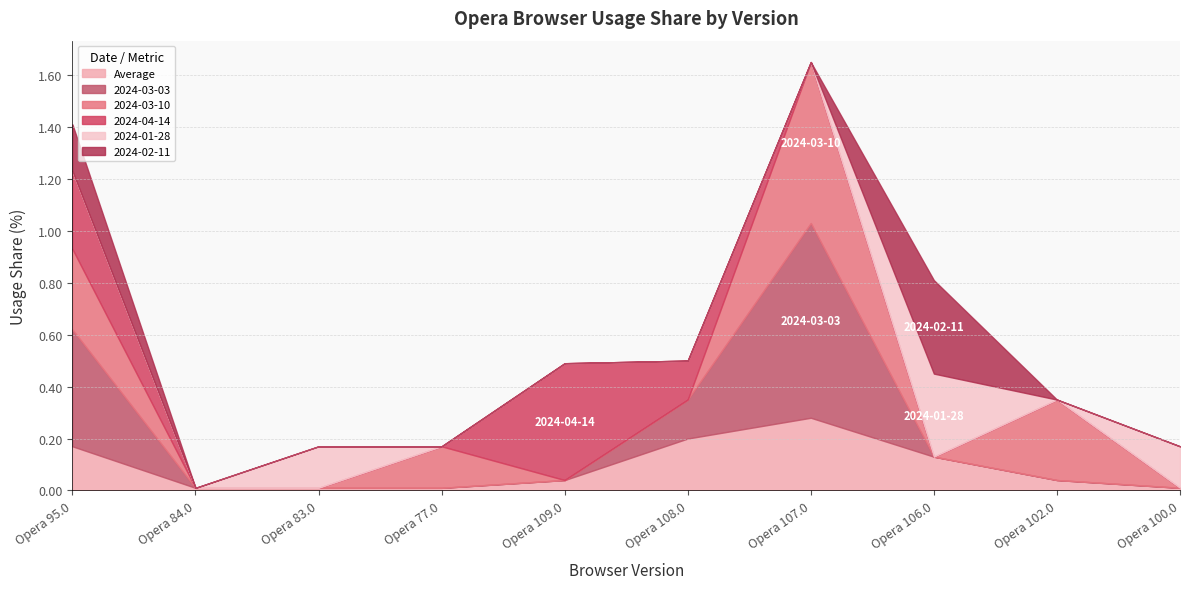

After their last crossing, which series has the higher values: Average or 2024-04-14?

Average